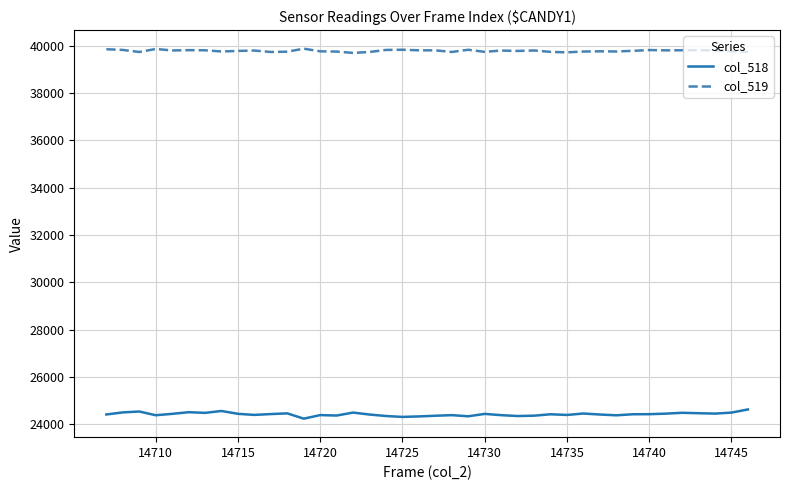

What are all the series names shown in the legend?

col_518, col_519